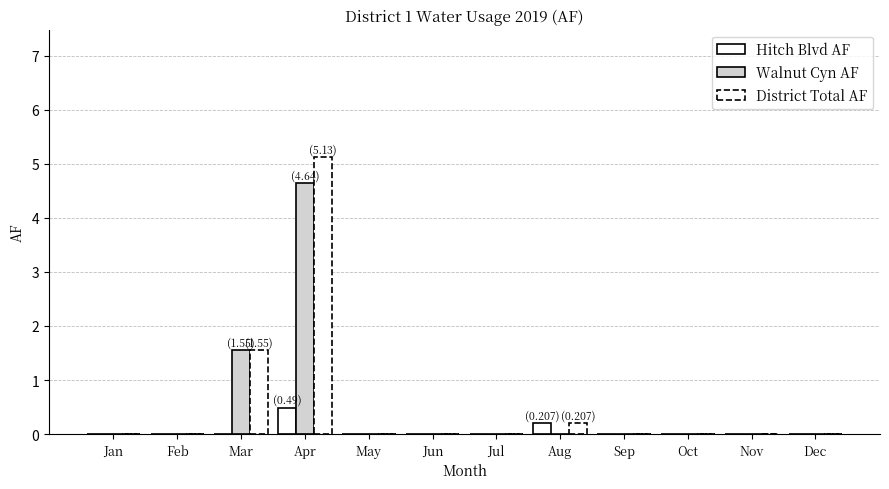

Does the chart contain stacked bars?

No